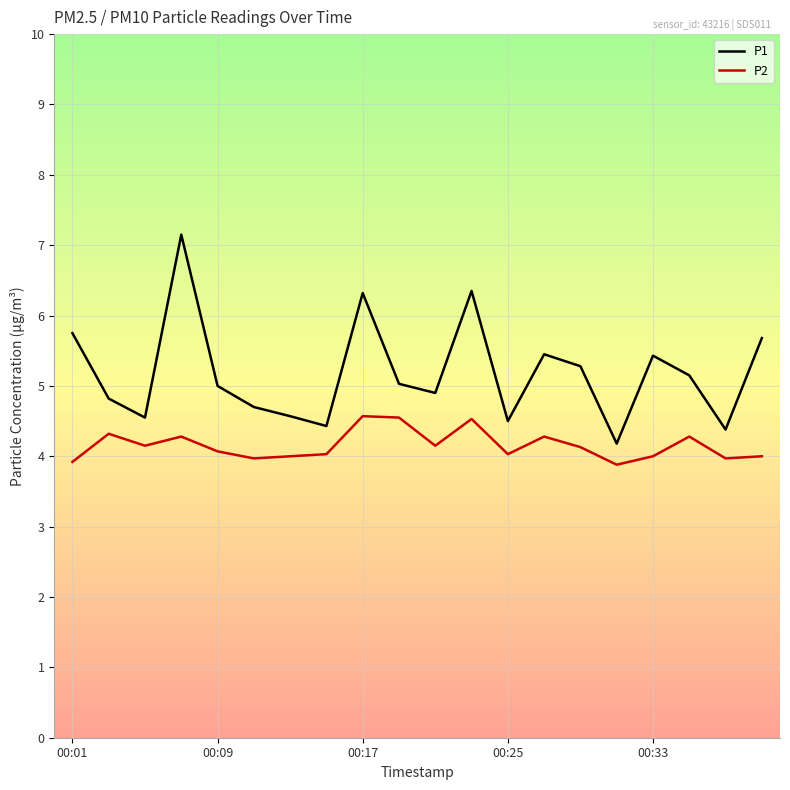

True or false: P2 and P1 intersect in this chart.

False